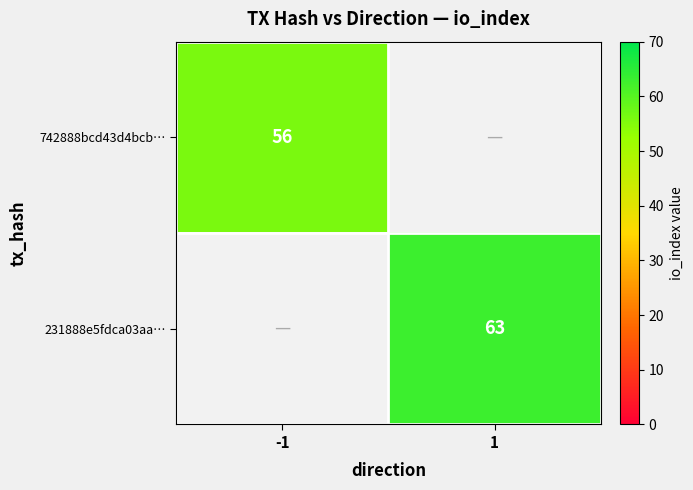

What is the total value across all series at -1?

56